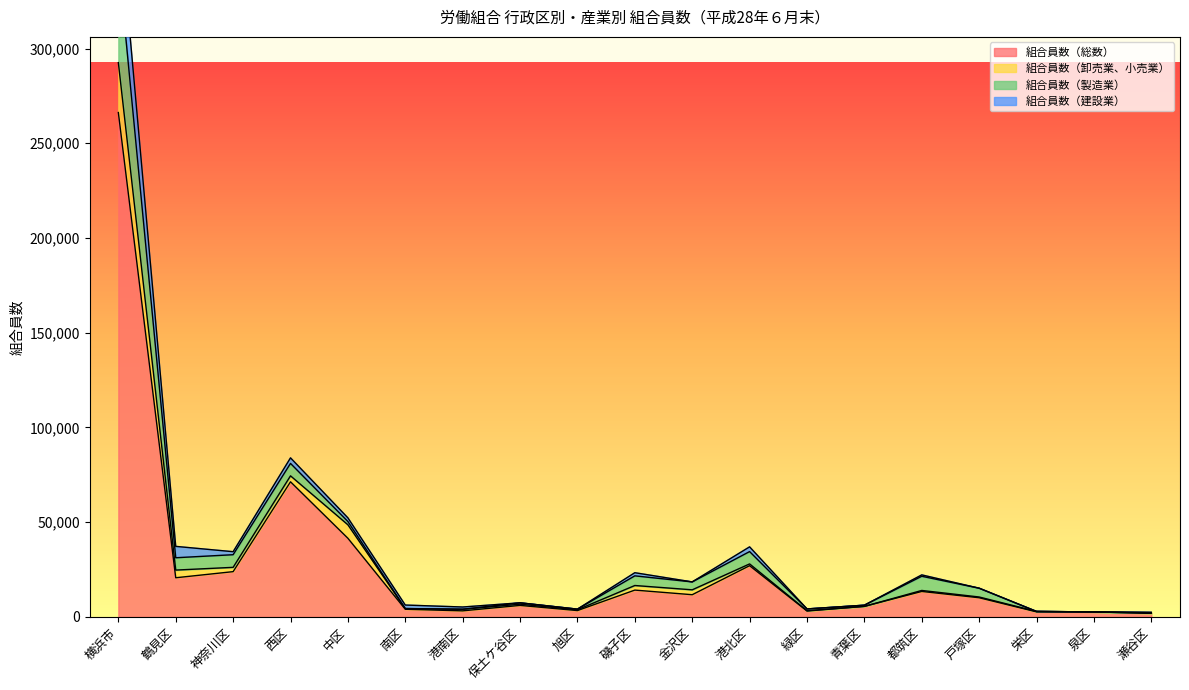

True or false: 組合員数（総数） has a value of 347408 at 横浜市.

False